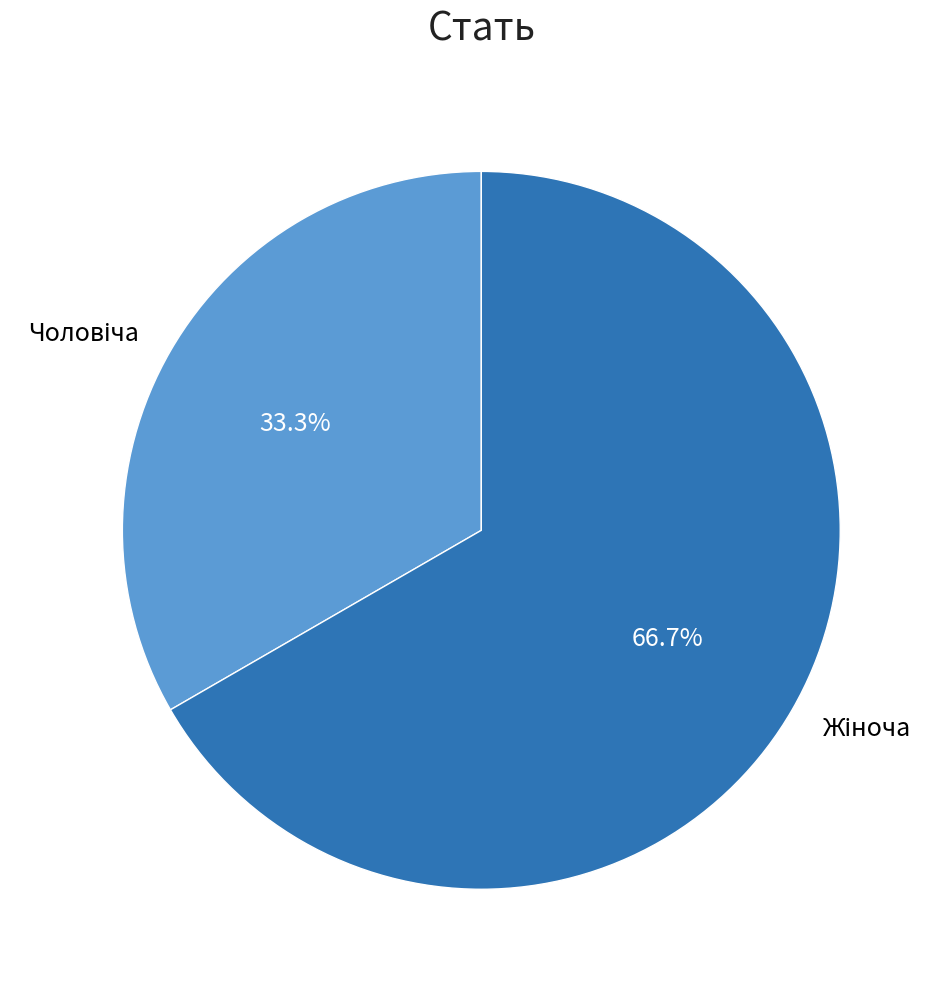

Is there any slice that represents more than half of the pie?

Yes